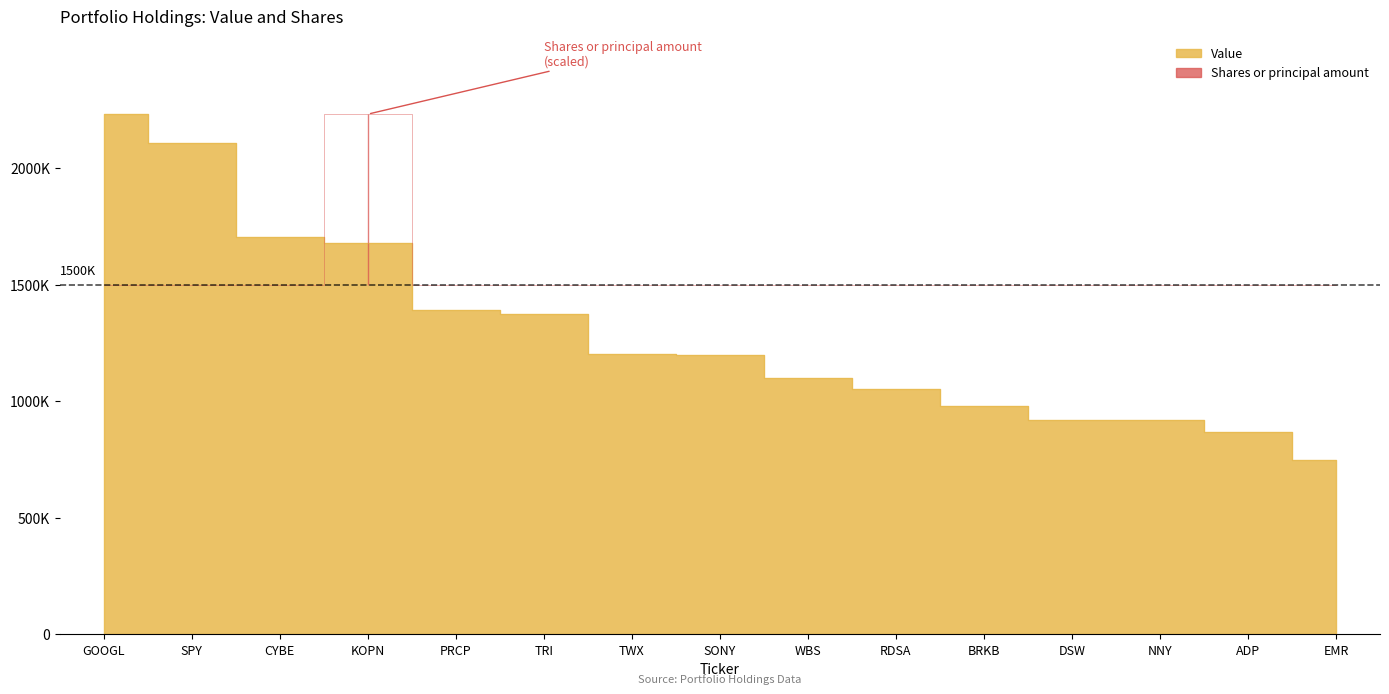

What is the label of the 6th point from the right?

RDSA